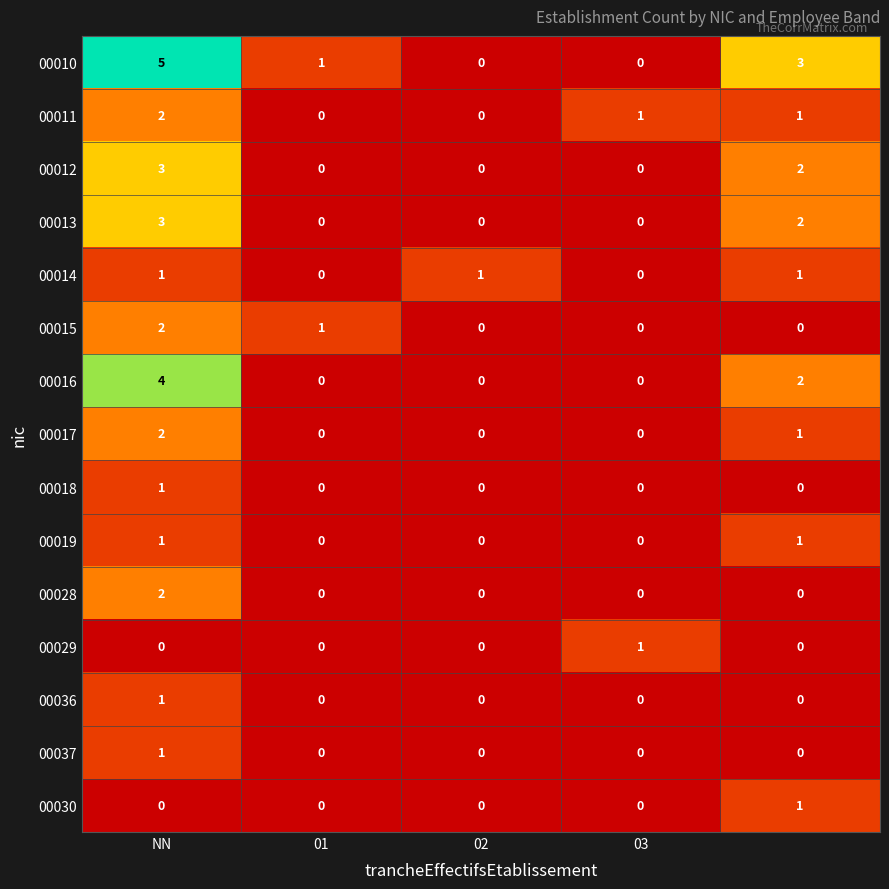

Which series has the largest total across all categories?

00010